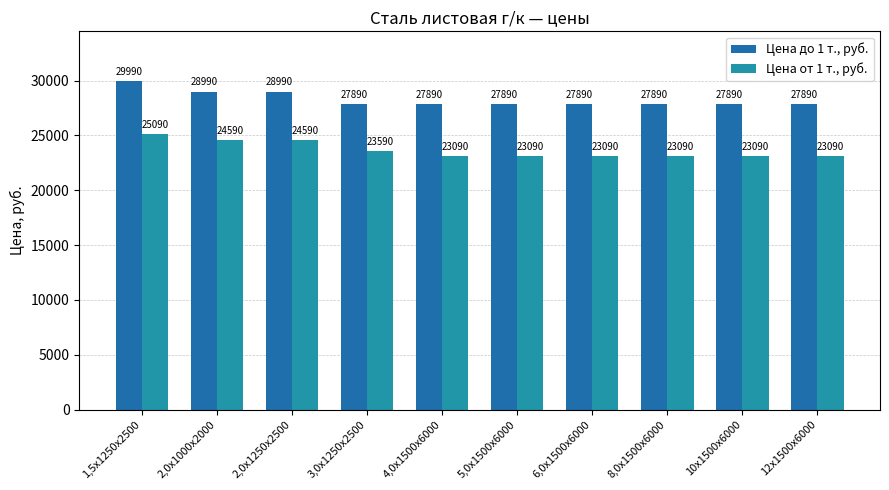

What is the approximate value of Цена до 1 т., руб. at 6,0х1500х6000?

27890